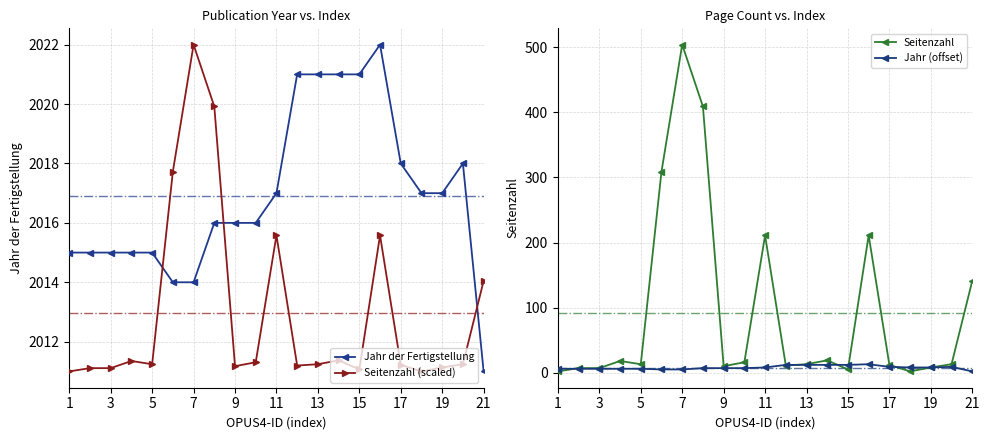

How many data points in Jahr (offset) are above 7?

10